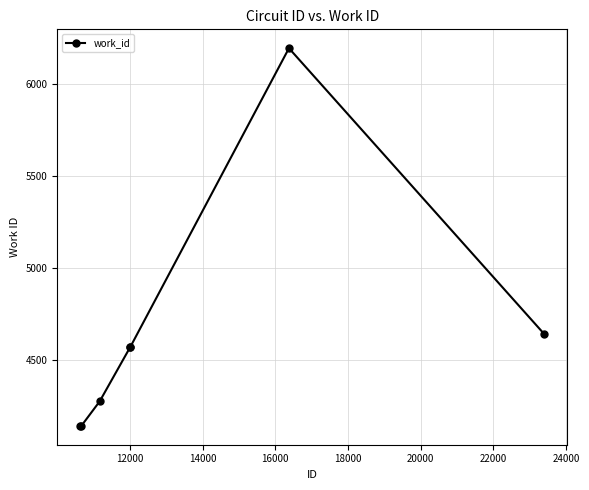

What is the smallest value displayed?

4141